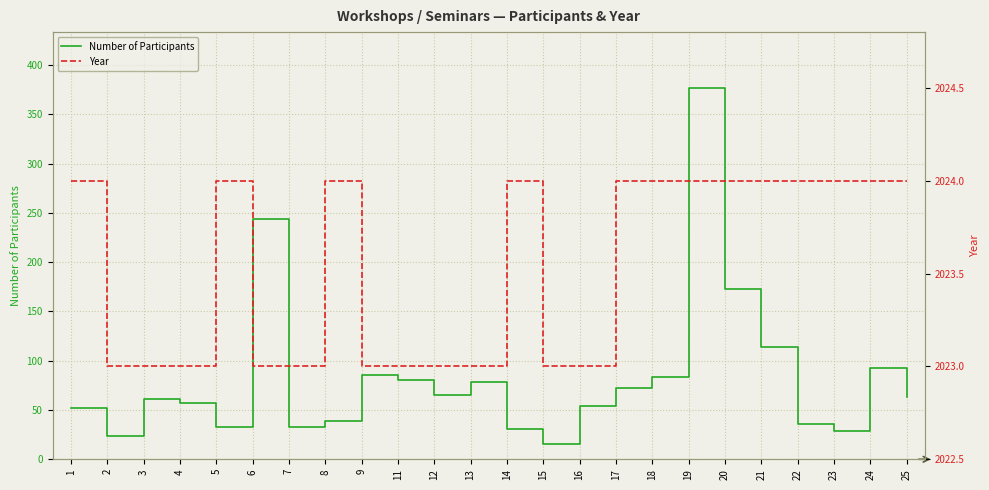

Rank the series at 6 from highest to lowest value.

Year, Number of Participants